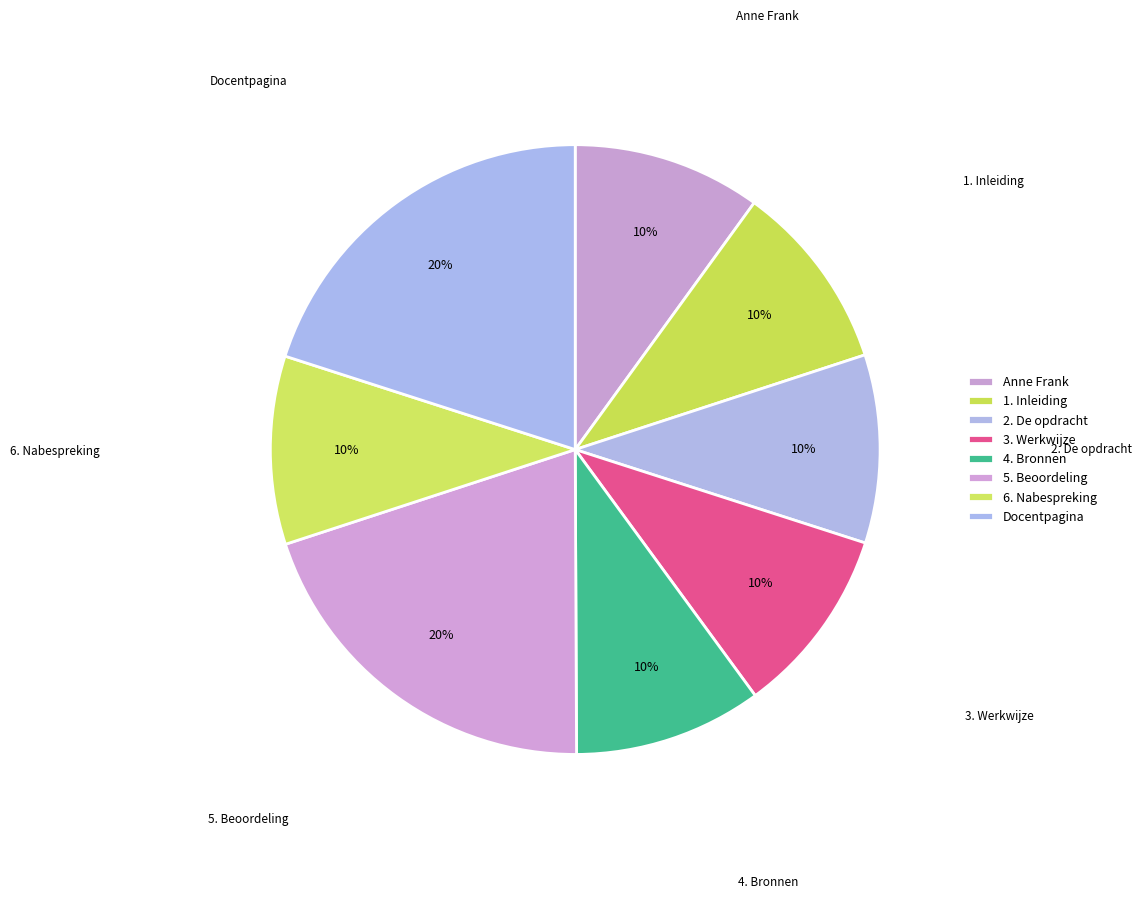

Is 5. Beoordeling the majority of the pie?

No